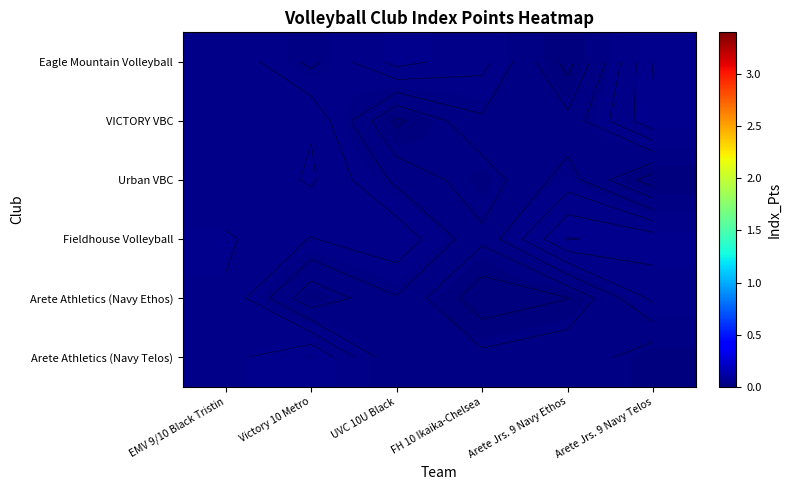

Rank the categories by Eagle Mountain Volleyball value from lowest to highest.

Arete Jrs. 9 Navy Ethos, Victory 10 Metro, FH 10 Ikaika-Chelsea, EMV 9/10 Black Tristin, UVC 10U Black, Arete Jrs. 9 Navy Telos